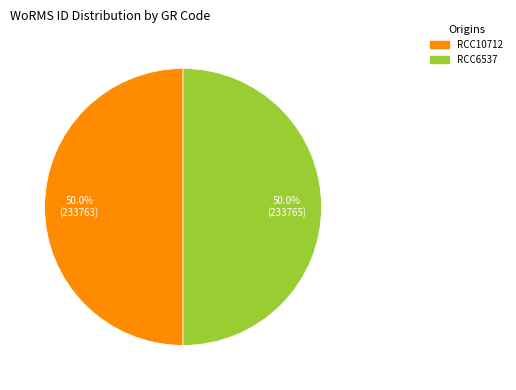

What percentage is the RCC6537 slice, to the nearest percent?

50%